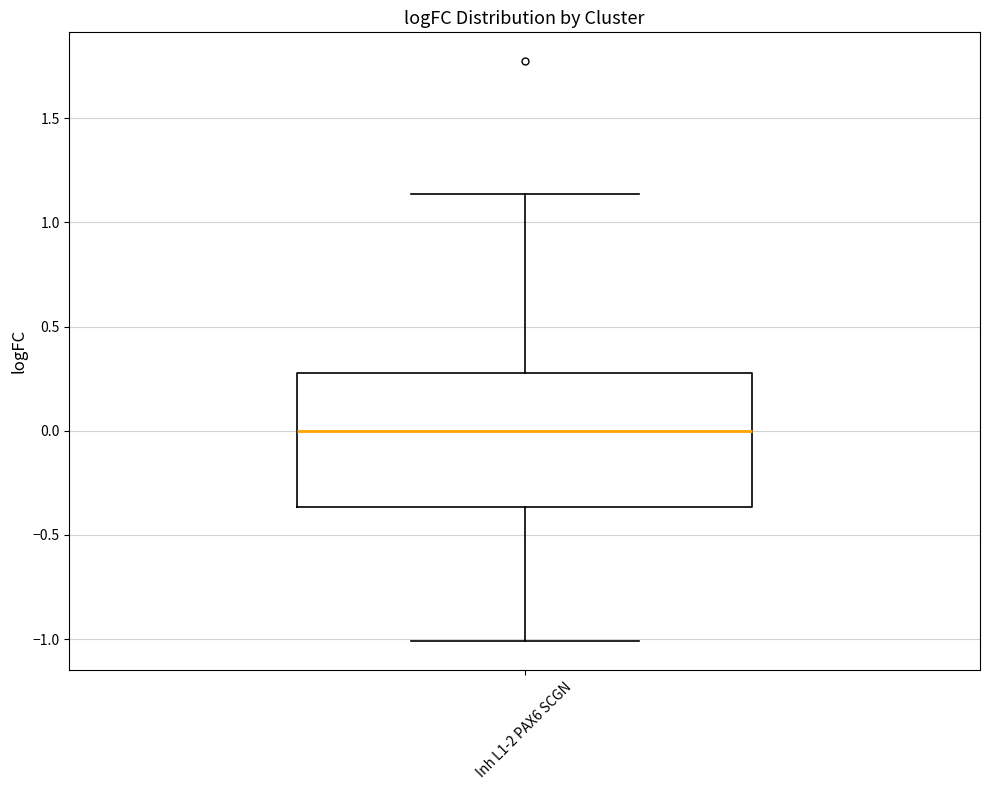

Where does the upper whisker of the box for Inh L1-2 PAX6 SCGN end on the y-axis? The values are not printed on the chart, so give them approximately, as read against the axis.

1.15